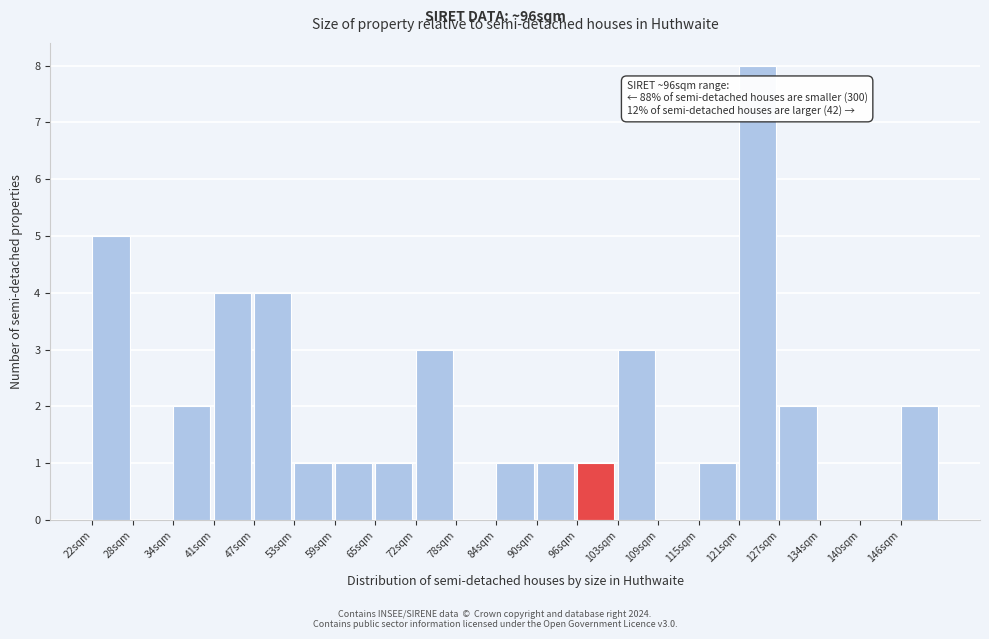

Reading left to right, extract all data points from this chart.

22sqm=5	28sqm=0	34sqm=2	41sqm=4	47sqm=4	53sqm=1	59sqm=1	65sqm=1	72sqm=3	78sqm=0	84sqm=1	90sqm=1	96sqm=1	103sqm=3	109sqm=0	115sqm=1	121sqm=8	127sqm=2	134sqm=0	140sqm=0	146sqm=2